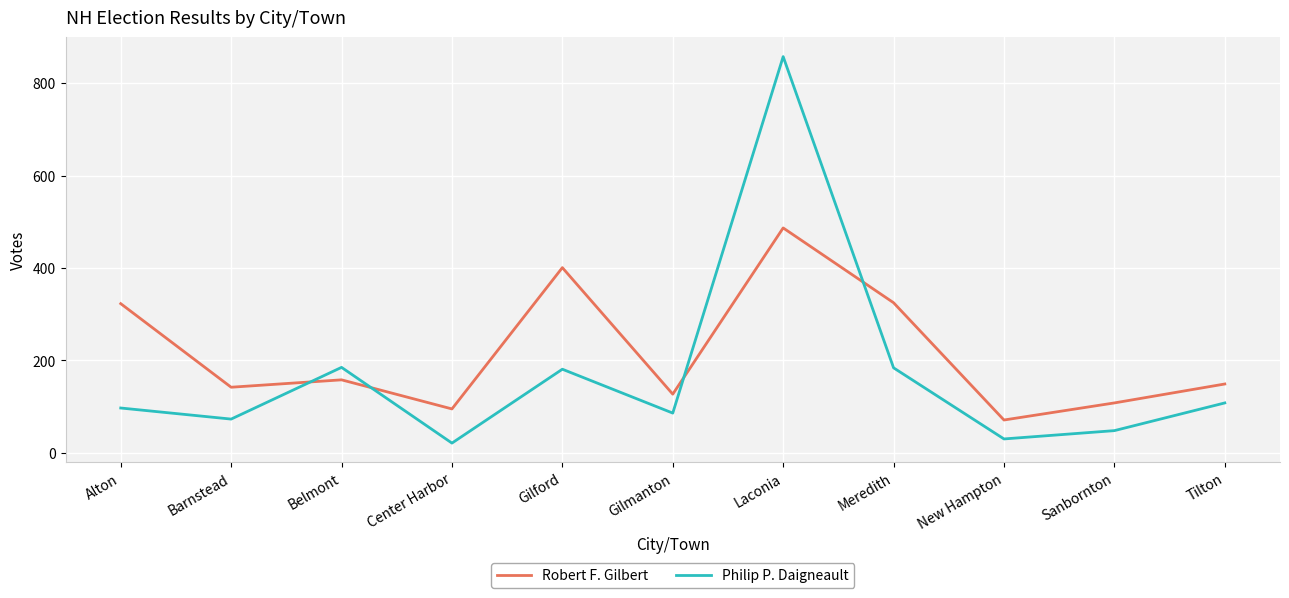

What is the difference between the Robert F. Gilbert values at Gilford and Belmont?

243